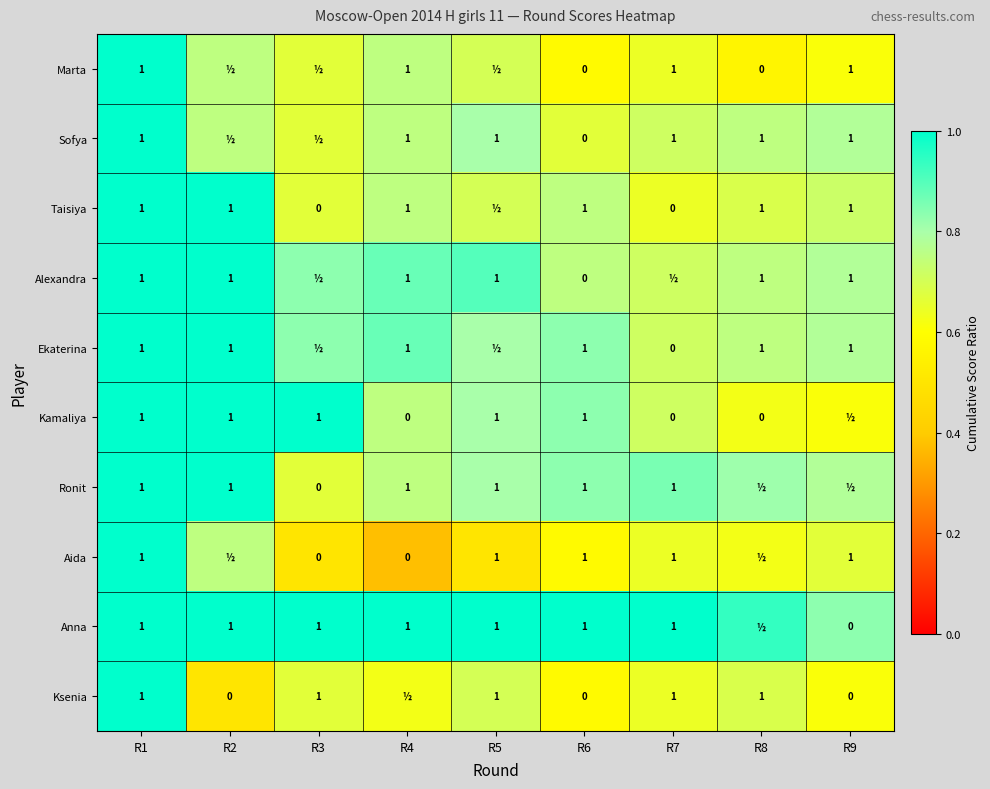

At how many categories does at least one series exceed 0?

9